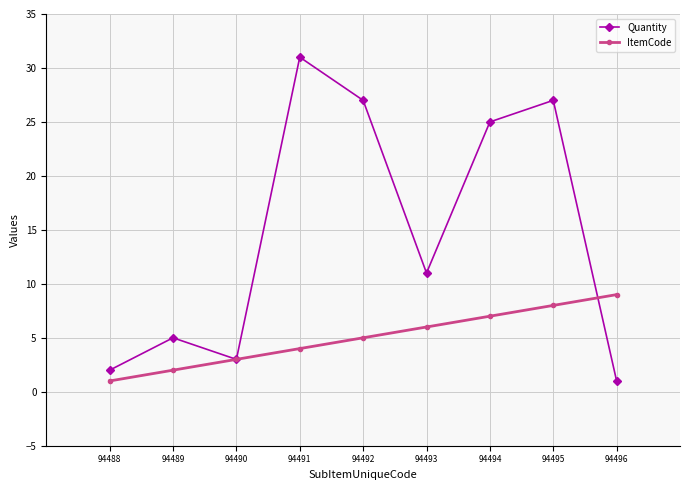

How many distinct data groups are displayed?

2